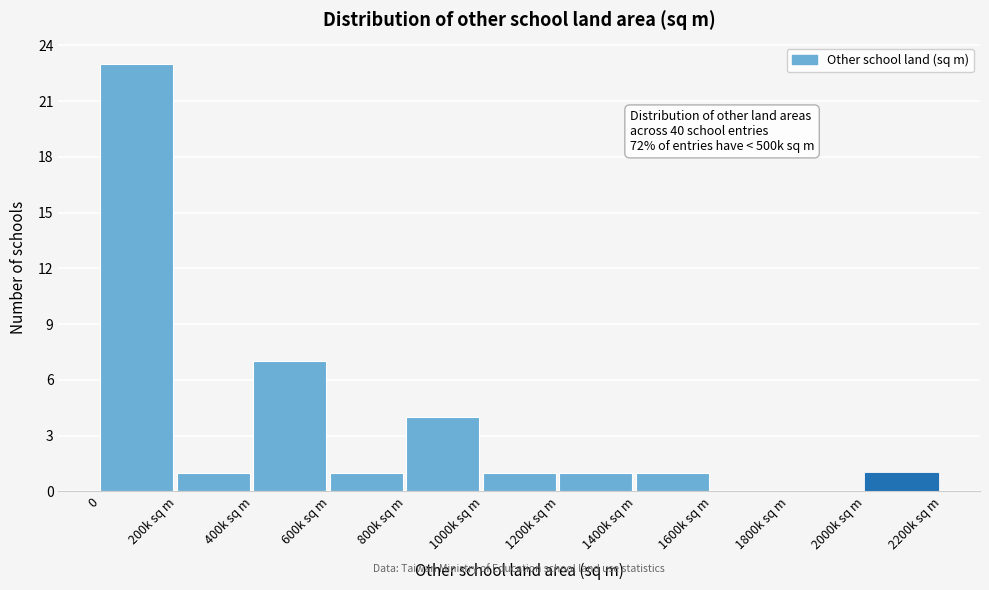

Reading left to right, extract all data points from this chart.

0=23	200k sq m=1	400k sq m=7	600k sq m=1	800k sq m=4	1000k sq m=1	1200k sq m=1	1400k sq m=1	1600k sq m=0	1800k sq m=0	2000k sq m=1